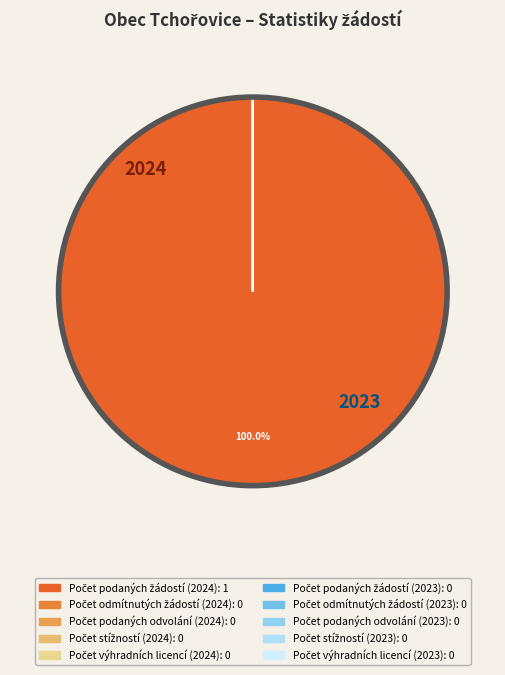

Does Počet podaných žádostí (2024) account for over 50% of the chart?

Yes